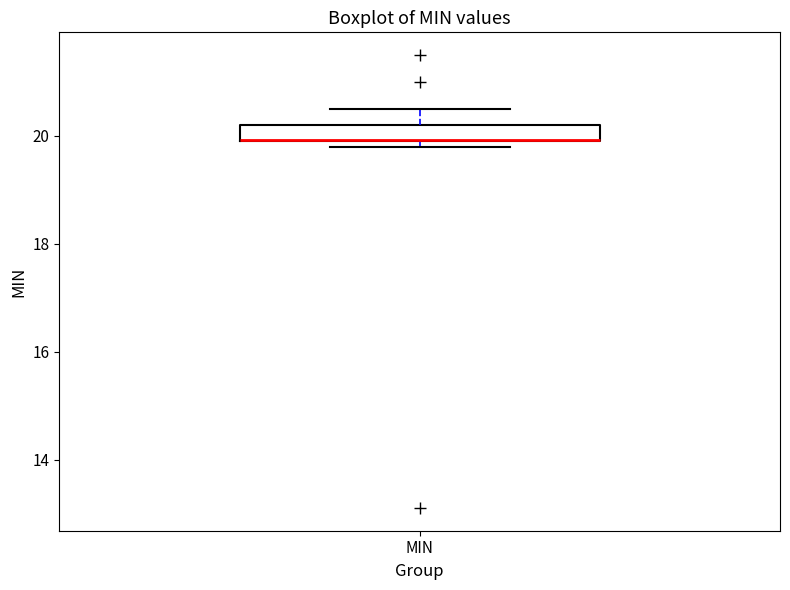

Where is the upper edge of the box for MIN on the y-axis? The values are not printed on the chart, so give them approximately, as read against the axis.

20.2